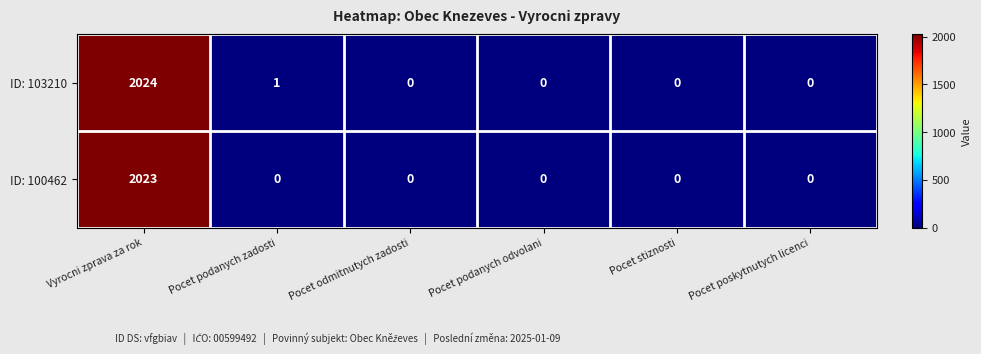

Which label corresponds to the largest value in the chart?

Vyrocni zprava za rok